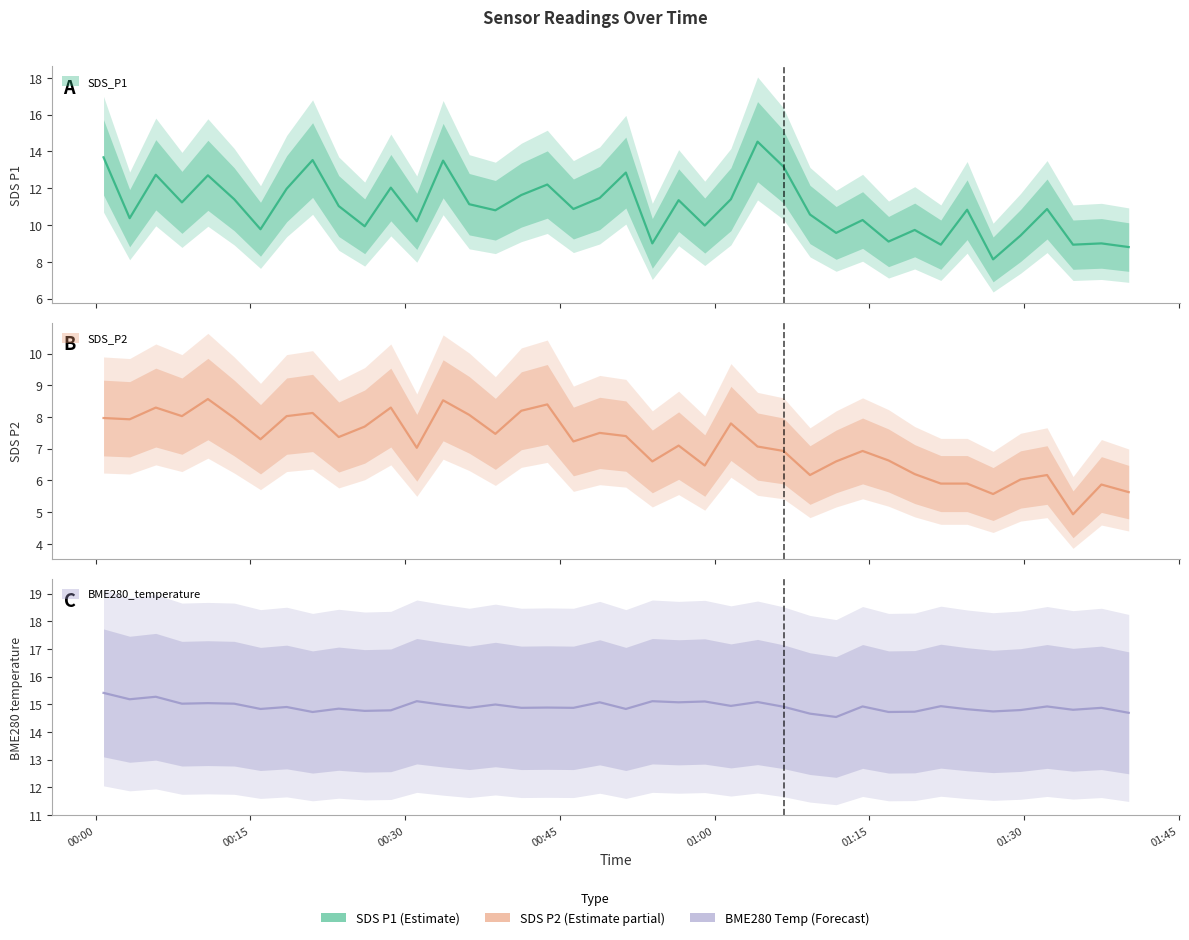

Between 2023/10/01 00:13:26 and 2023/10/01 01:06:41, which series saw the biggest shift?

SDS_P1